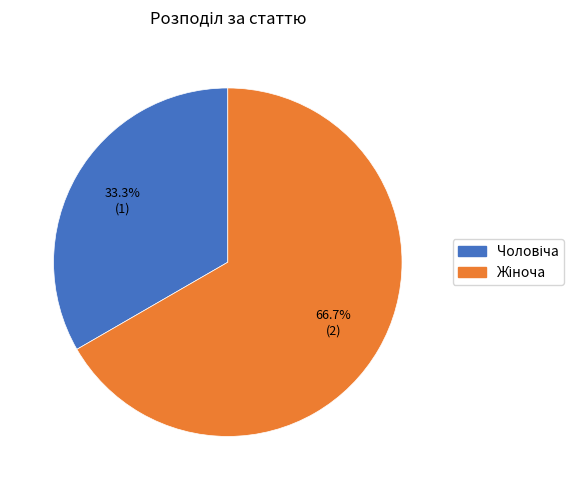

Does any single category account for the majority?

Yes